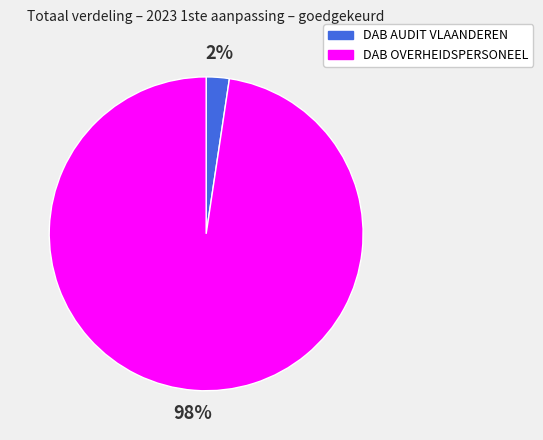

Count the number of slices in the pie.

2